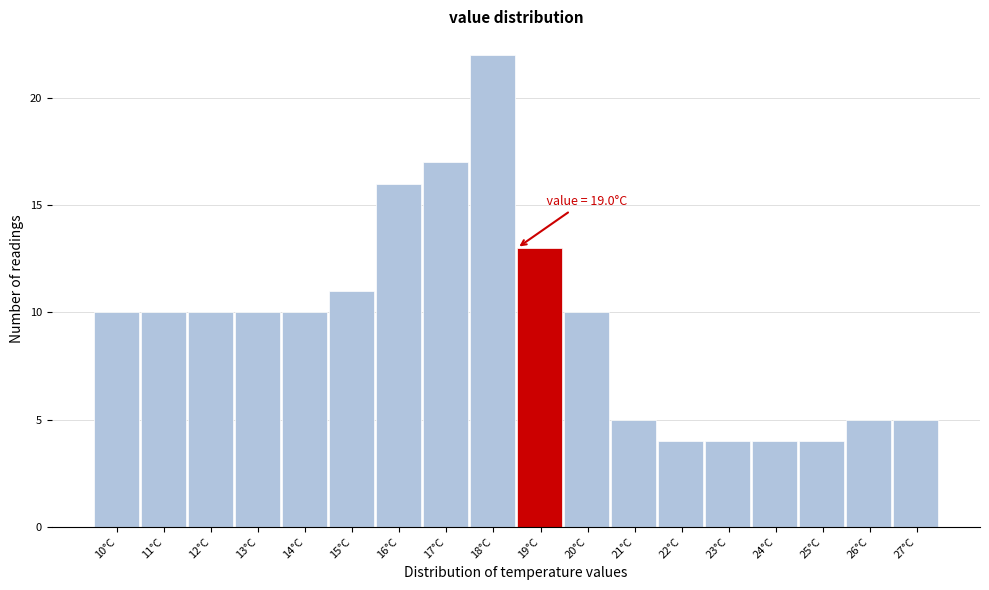

Reading left to right, transcribe all the data shown in this chart.

10	10	10	10	10	11	16	17	22	13	10	5	4	4	4	4	5	5